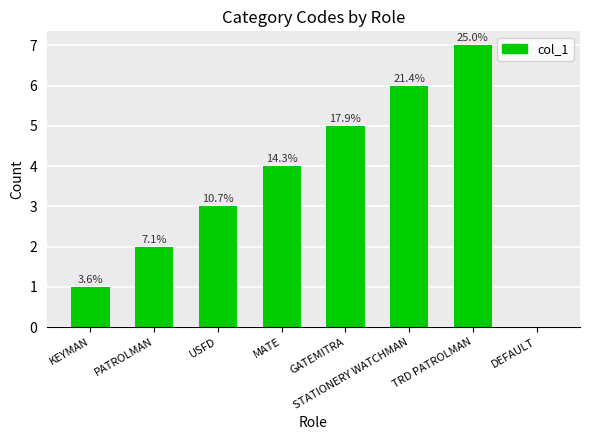

What is the change in value from MATE to STATIONERY WATCHMAN?

+2